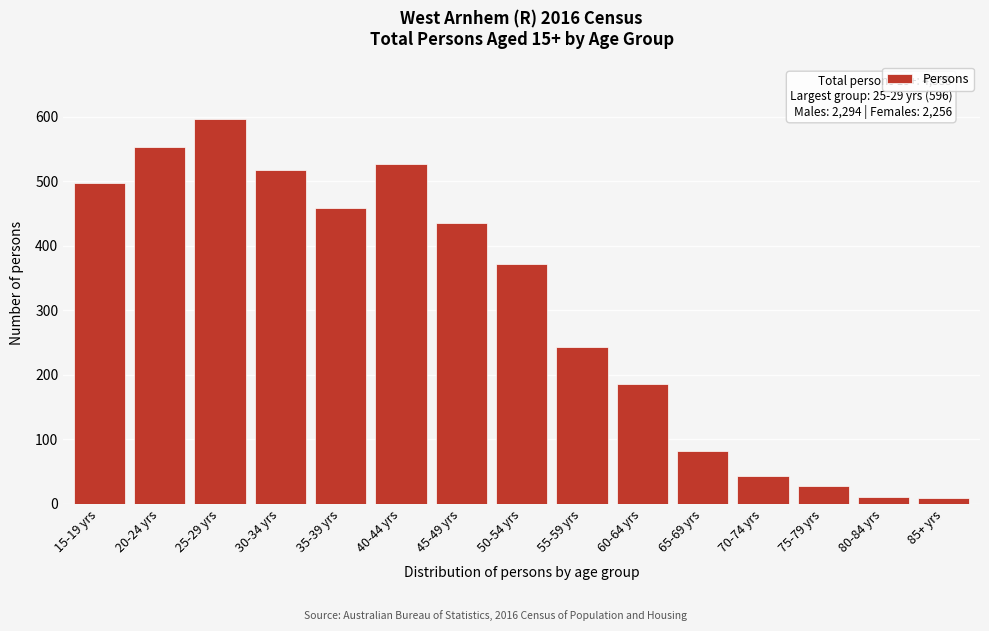

What is the greatest value displayed?

596